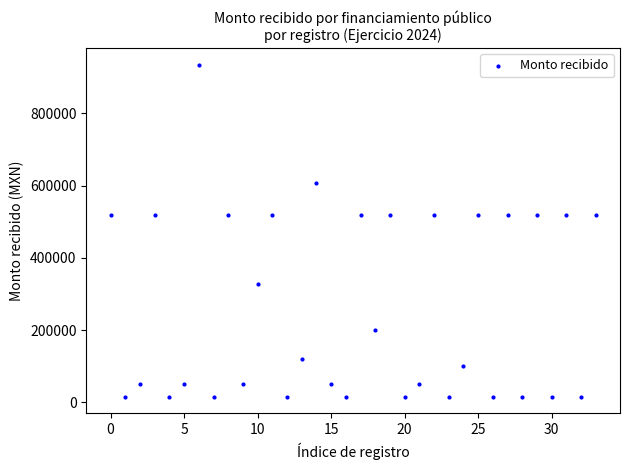

What is the range of Y values (max minus min)?

918796.7